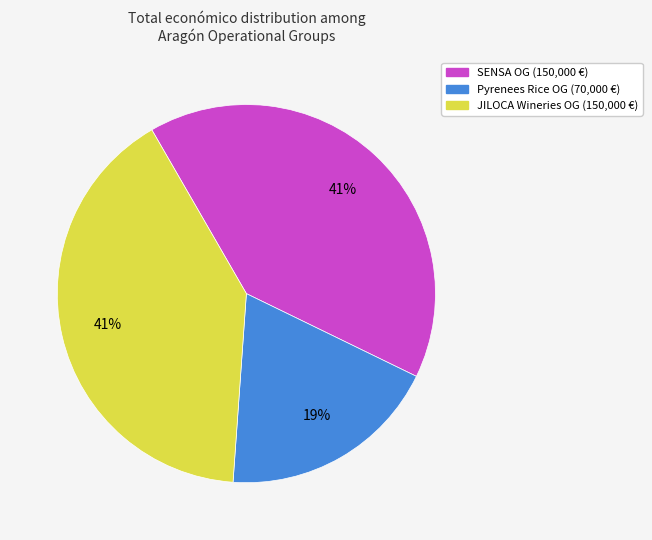

Does any single category account for the majority?

No